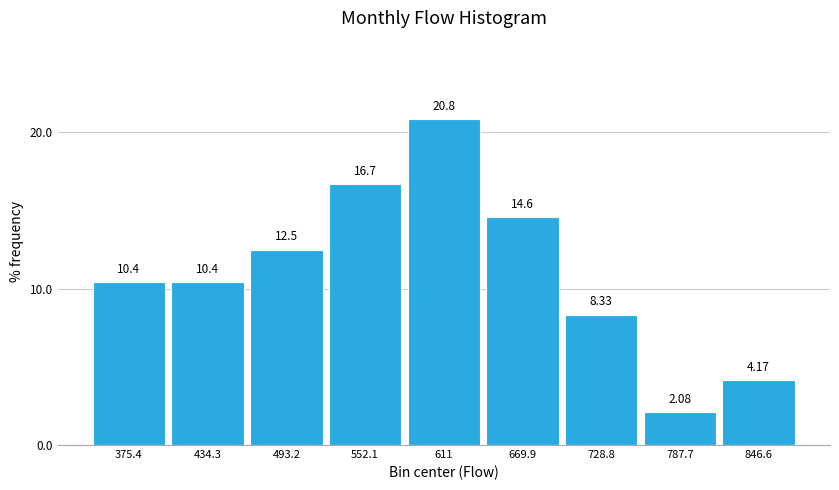

Reading left to right, list every bar in this chart as the range it spans on the x-axis followed by its height. The bar edges are not printed on the chart, so give them approximately, as read against the axis.

350 to 400: 10.42
400 to 460: 10.42
460 to 520: 12.50
520 to 580: 16.67
580 to 640: 20.83
640 to 700: 14.58
700 to 760: 8.33
760 to 820: 2.08
820 to 880: 4.17